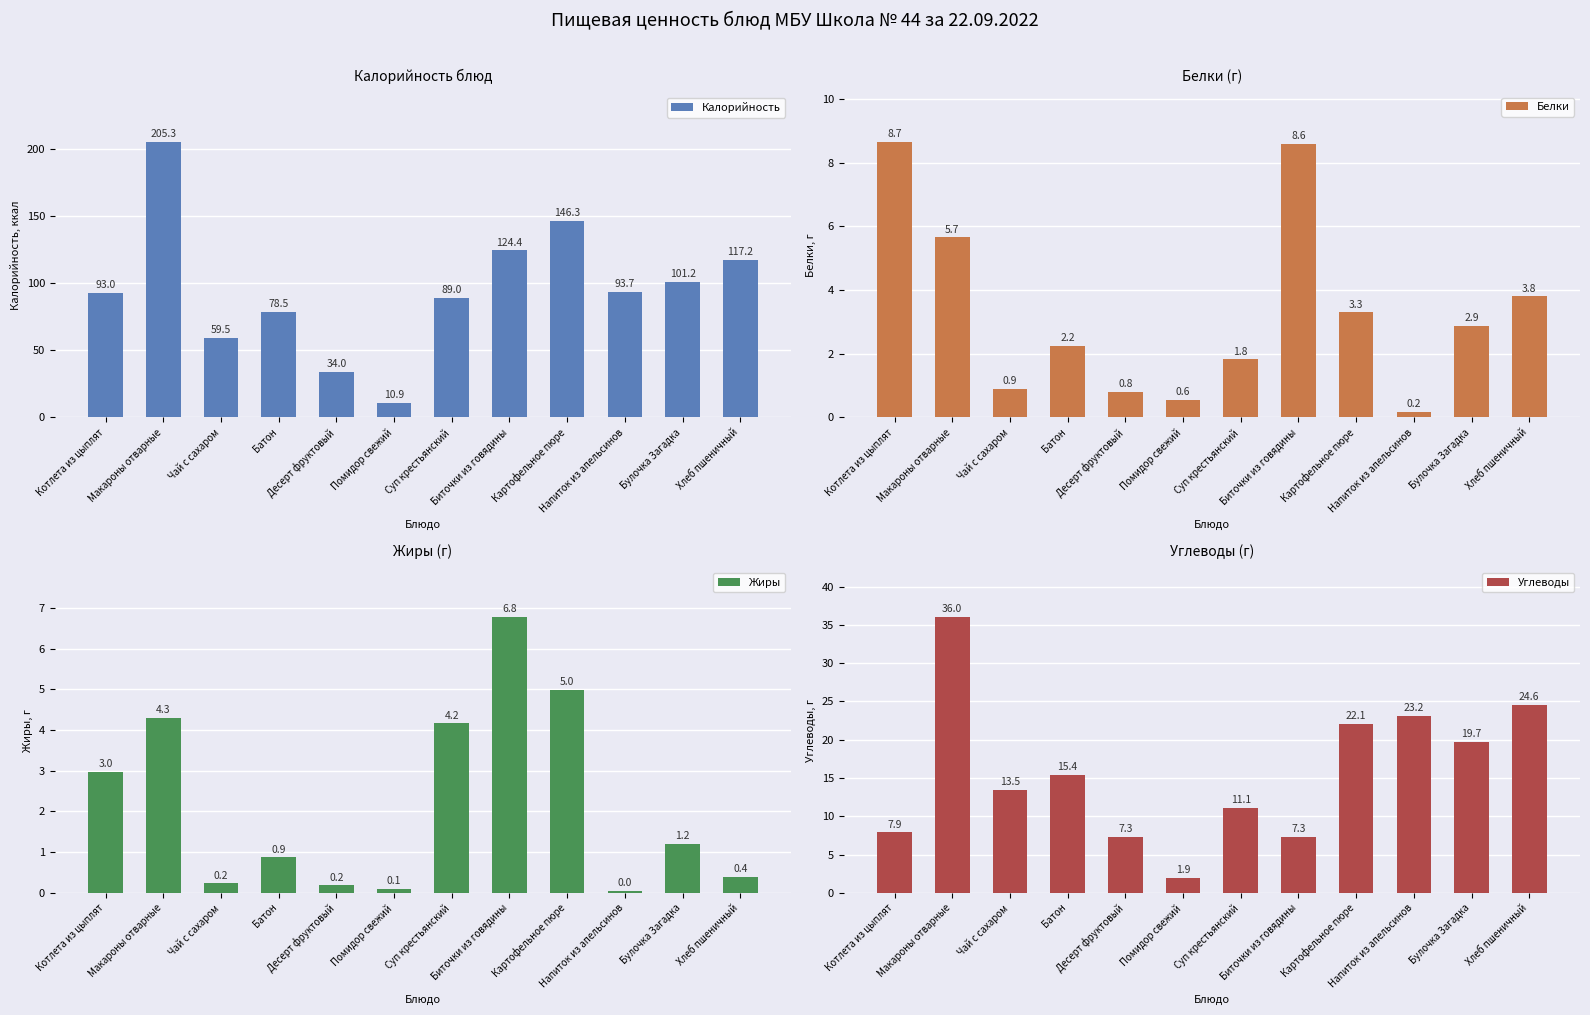

What is the sum of all Калорийность values?

1153.0